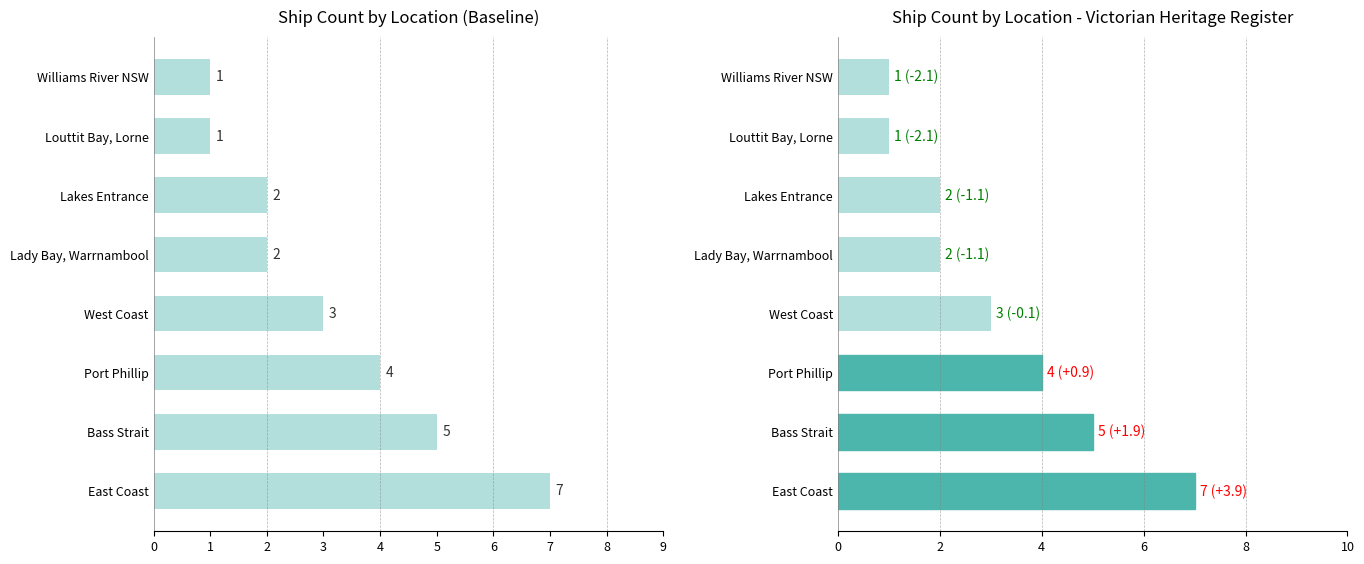

True or false: the data shows 3 at Lakes Entrance.

False